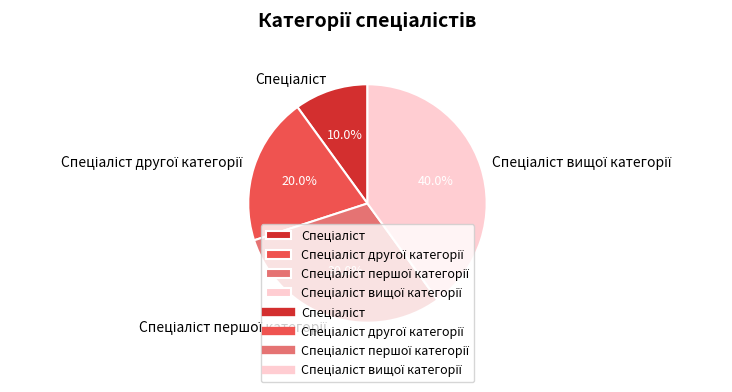

To the nearest percent, what is the average slice percentage?

25%